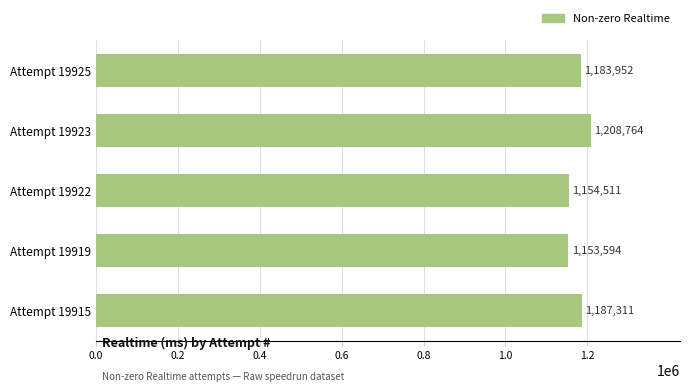

The chart shows a value of 1573021 at Attempt 19919. True or false?

False